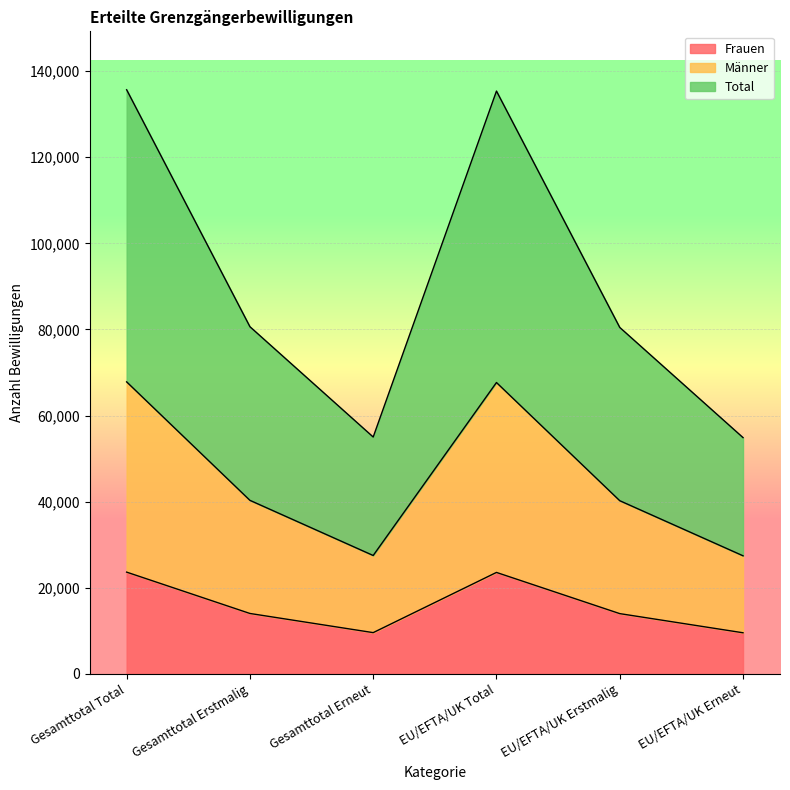

Does the chart display data point markers on the line(s)?

No